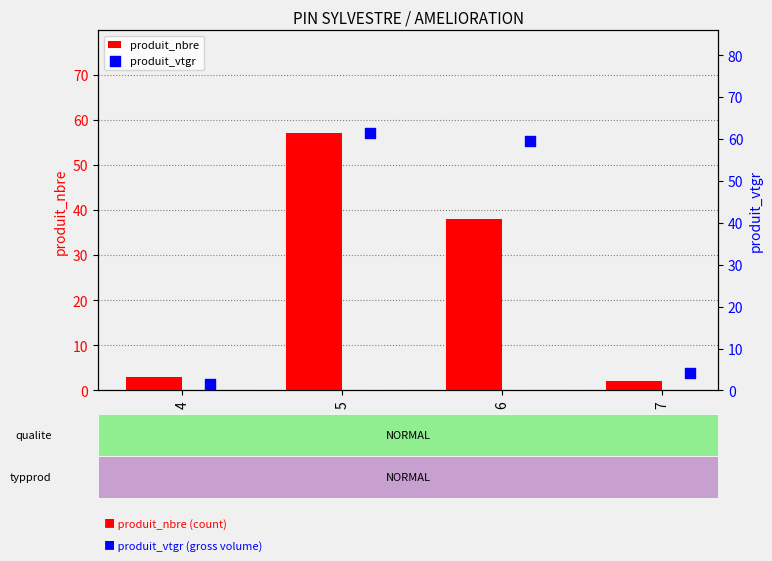

What are all the series names shown in the legend?

produit_nbre, produit_vtgr